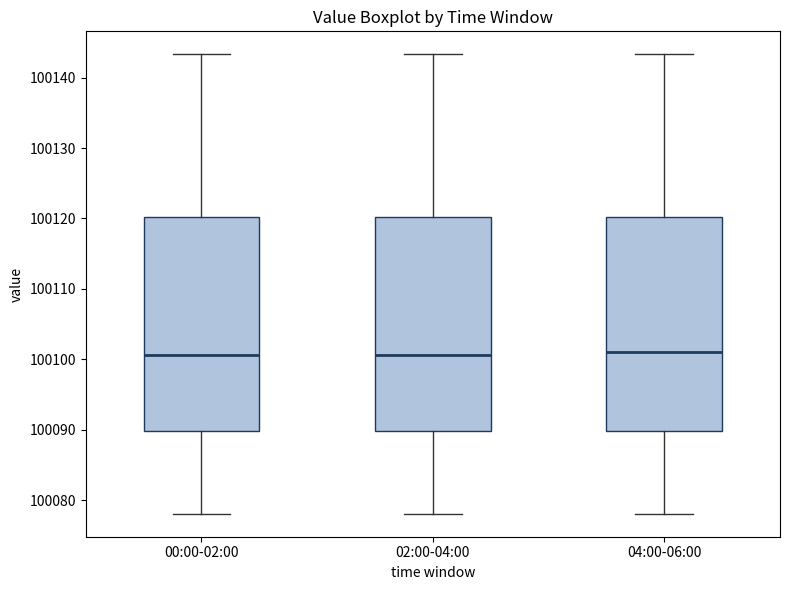

Reading left to right, read every box against the y-axis: the position of its median line, the range the box covers, and the ends of its whiskers. The values are not printed on the chart, so give them approximately, as read against the axis.

00:00-02:00: median 100101, box 100090 to 100120, whiskers 100078 to 100143
02:00-04:00: median 100101, box 100090 to 100120, whiskers 100078 to 100143
04:00-06:00: median 100101, box 100090 to 100120, whiskers 100078 to 100143